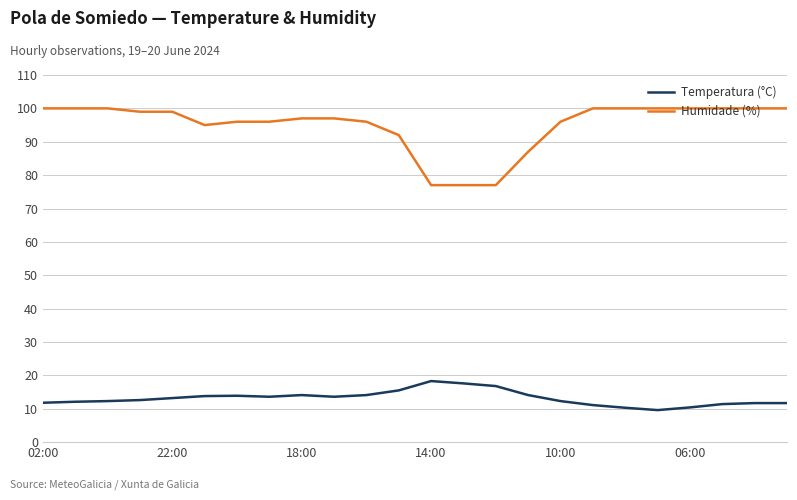

What is the smallest value displayed?

9.6